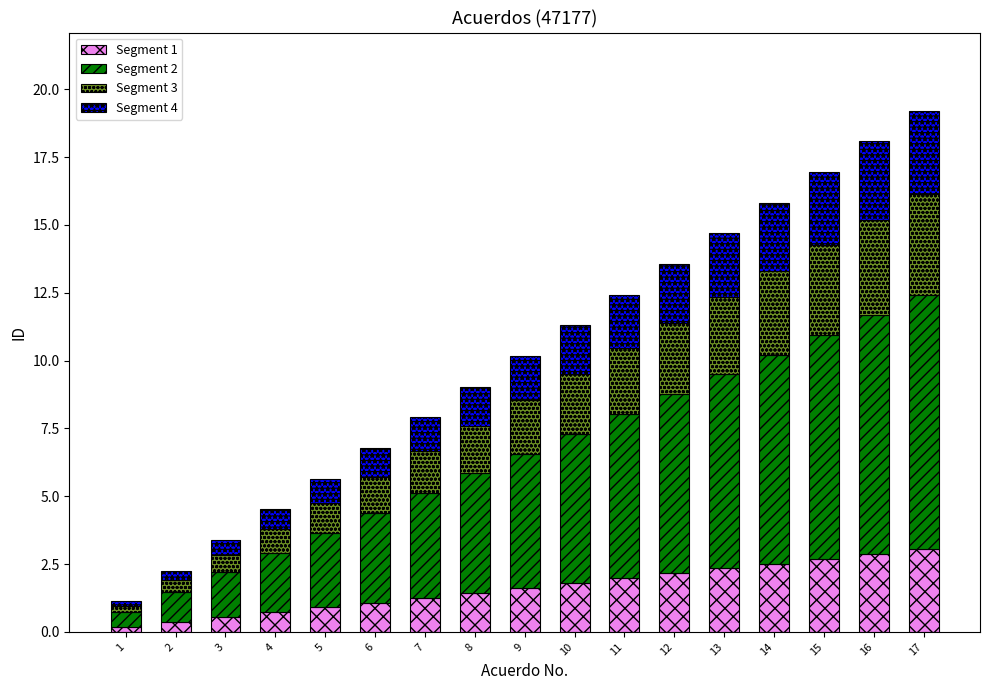

What is the total value across all series at 8?

9.0